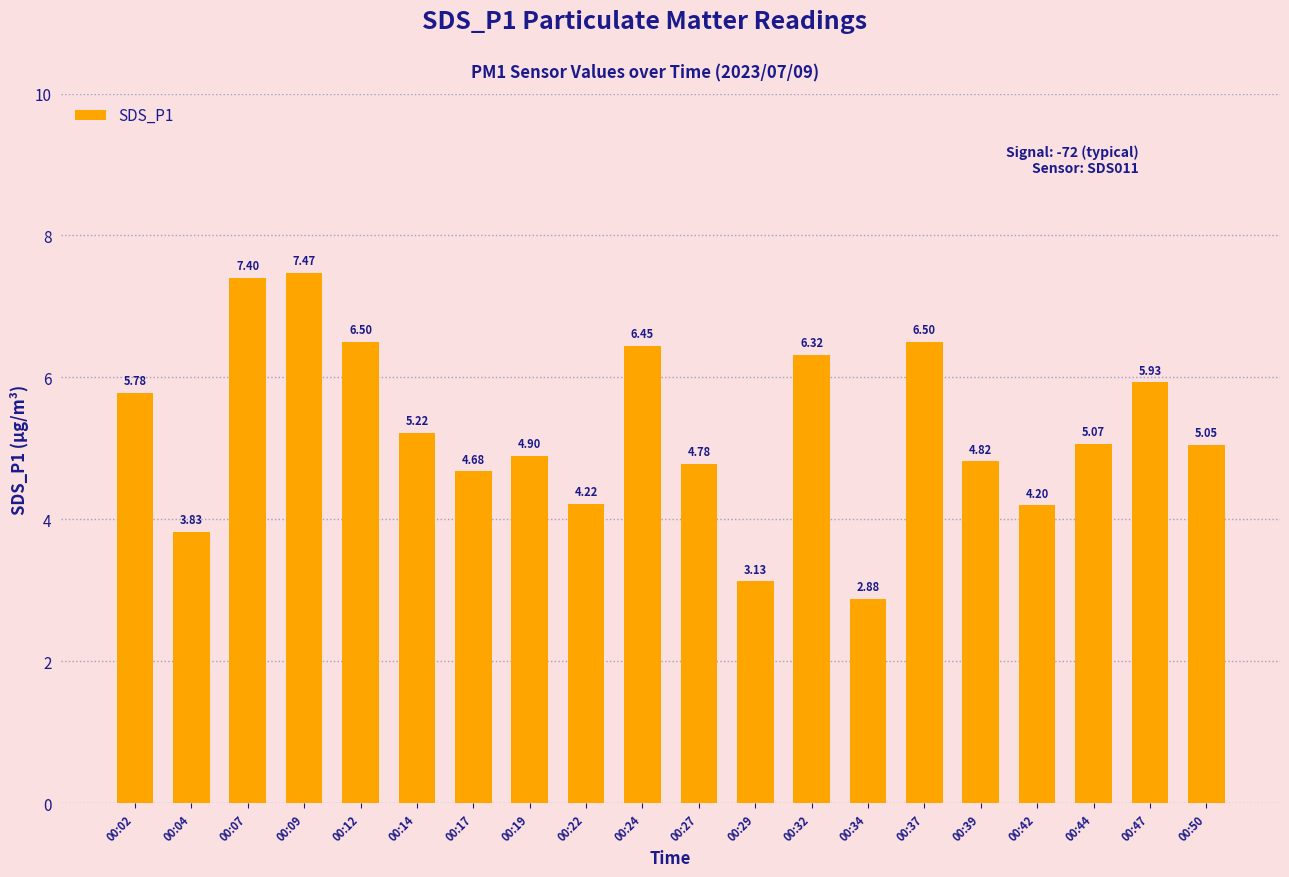

What is the greatest value displayed?

7.5